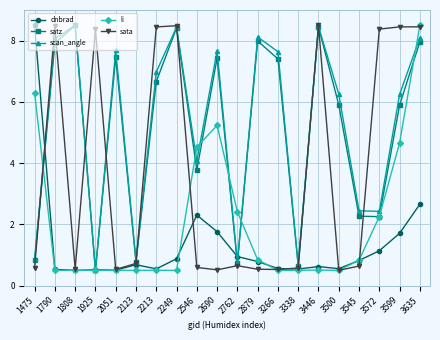

What are all the series names shown in the legend?

dnbrad, satz, scan_angle, li, sata